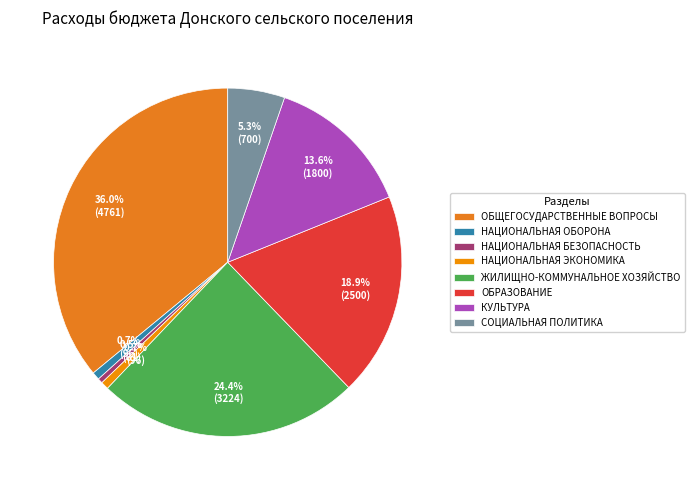

How many slices are in this pie chart?

8